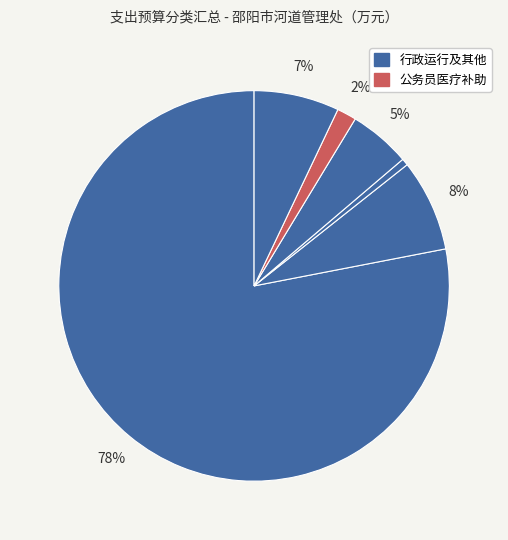

How many segments does this pie chart have?

6